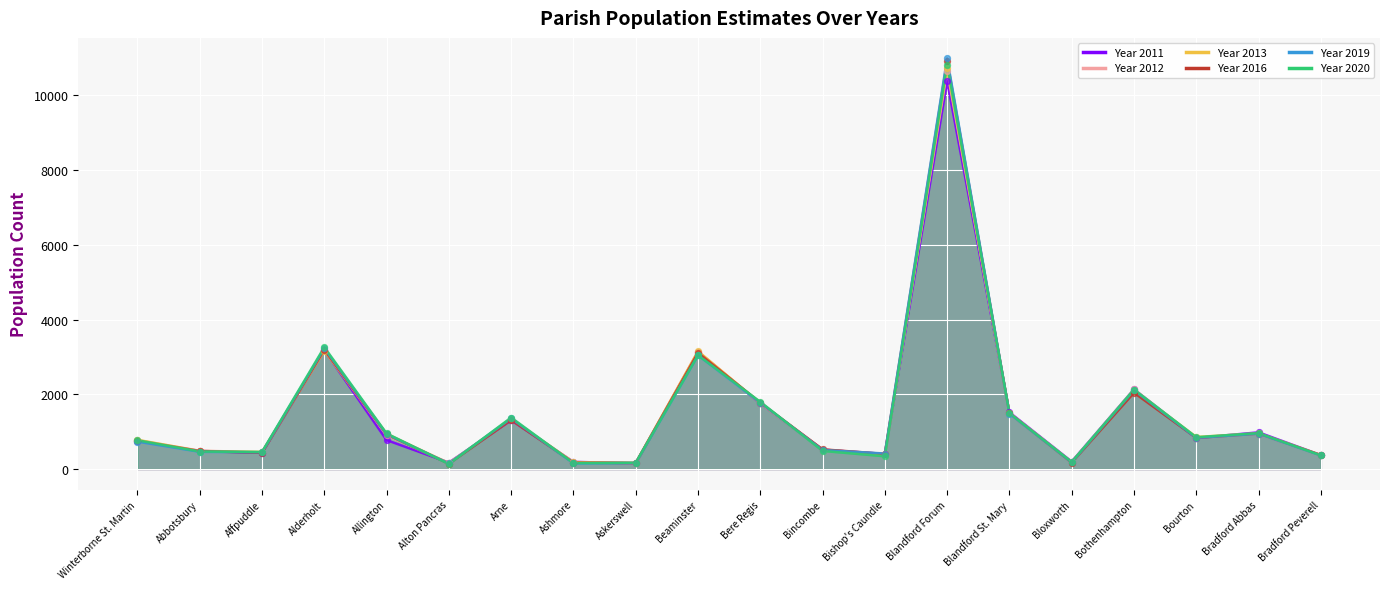

Which series contains the highest Y value?

Year 2019